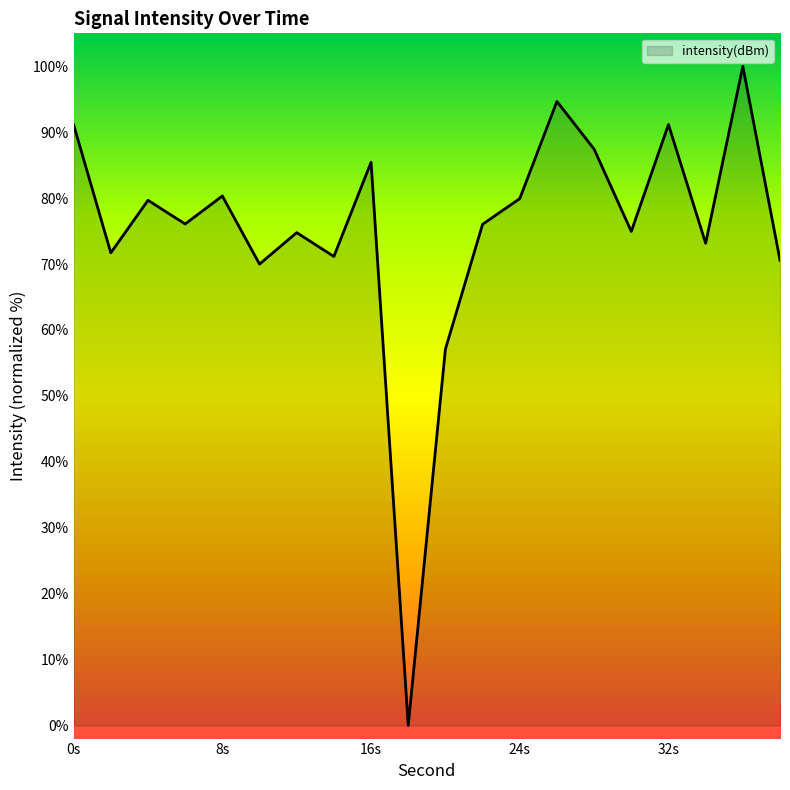

What is the maximum value shown in the chart?

100.0